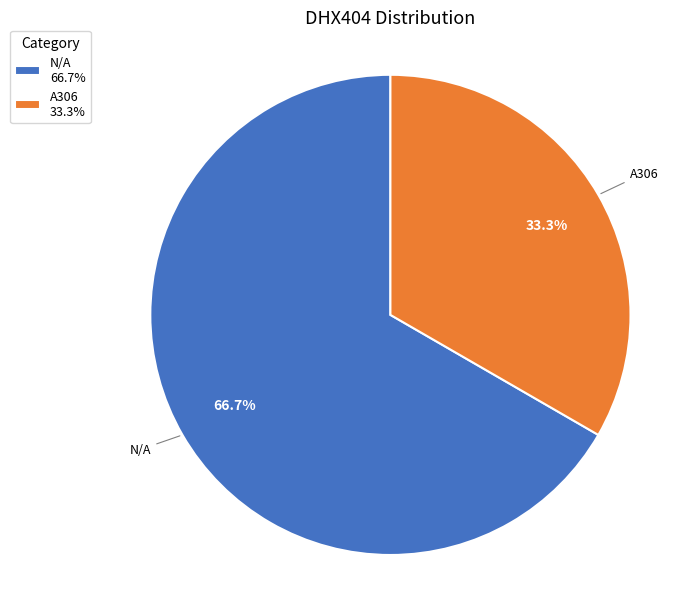

Rank the categories by value from lowest to highest.

A306, N/A